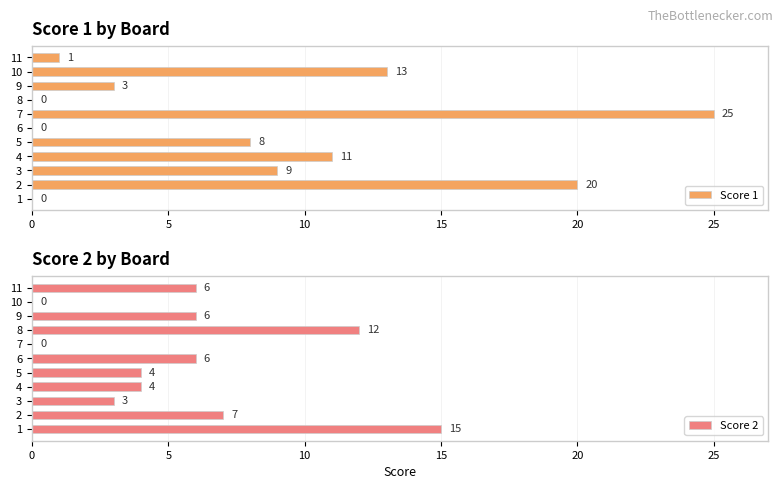

Where is Score 2 nearest to the value 7?

2